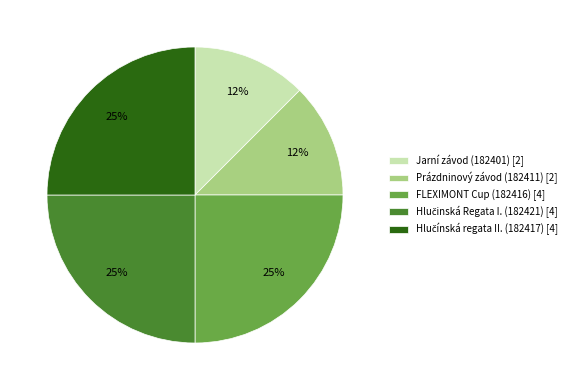

Is the sum of Prázdninový závod (182411) [2] and Jarní závod (182401) [2] greater than half?

No